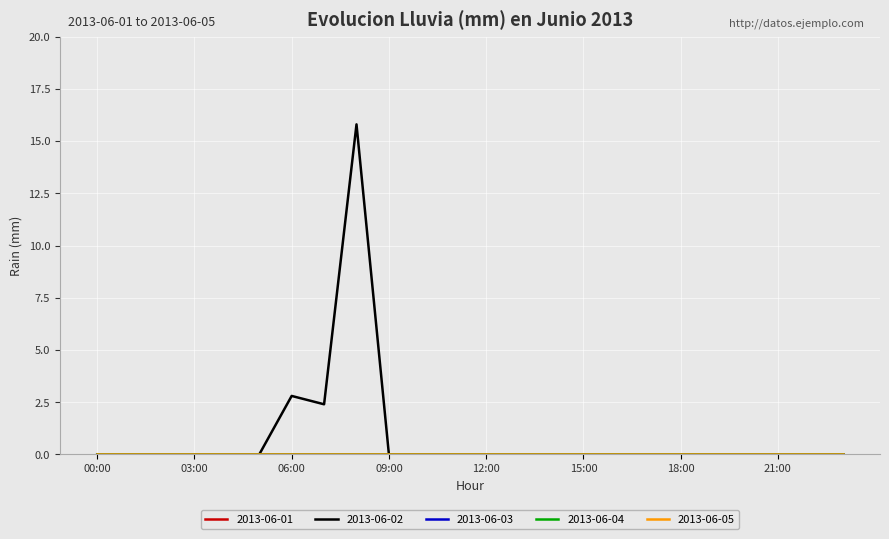

Reading right to left, what are all the values shown in this chart?

2013-06-01: 0.0	0.0	0.0	0.0	0.0	0.0	0.0	0.0	0.0	0.0	0.0	0.0	0.0	0.0	0.0	0.0	0.0	0.0	0.0	0.0	0.0	0.0	0.0	0.0
2013-06-02: 0.0	0.0	0.0	0.0	0.0	0.0	0.0	0.0	0.0	0.0	0.0	0.0	0.0	0.0	0.0	15.8	2.4	2.8	0.0	0.0	0.0	0.0	0.0	0.0
2013-06-03: 0.0	0.0	0.0	0.0	0.0	0.0	0.0	0.0	0.0	0.0	0.0	0.0	0.0	0.0	0.0	0.0	0.0	0.0	0.0	0.0	0.0	0.0	0.0	0.0
2013-06-04: 0.0	0.0	0.0	0.0	0.0	0.0	0.0	0.0	0.0	0.0	0.0	0.0	0.0	0.0	0.0	0.0	0.0	0.0	0.0	0.0	0.0	0.0	0.0	0.0
2013-06-05: 0.0	0.0	0.0	0.0	0.0	0.0	0.0	0.0	0.0	0.0	0.0	0.0	0.0	0.0	0.0	0.0	0.0	0.0	0.0	0.0	0.0	0.0	0.0	0.0